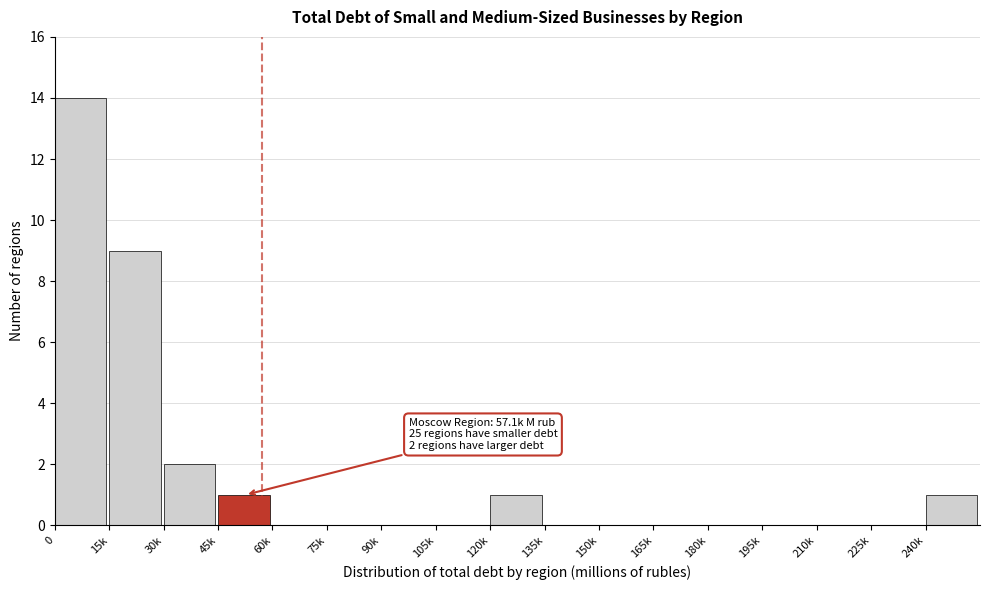

Reading left to right, extract all data points from this chart.

0=14	15k=9	30k=2	45k=1	60k=0	75k=0	90k=0	105k=0	120k=1	135k=0	150k=0	165k=0	180k=0	195k=0	210k=0	225k=0	240k=1